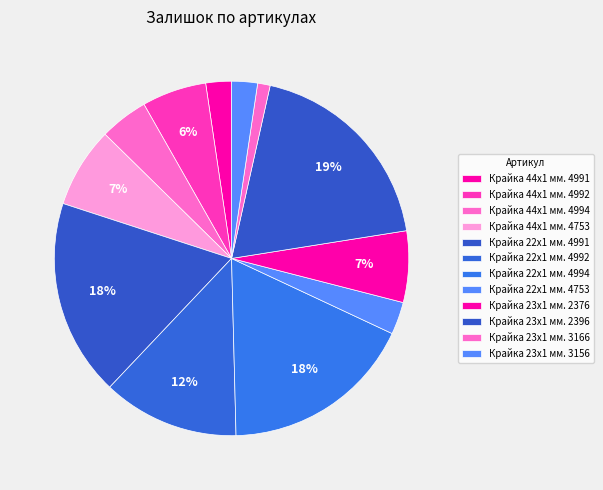

Does Крайка 23x1 мм. 3166 represent more than half of the total?

No